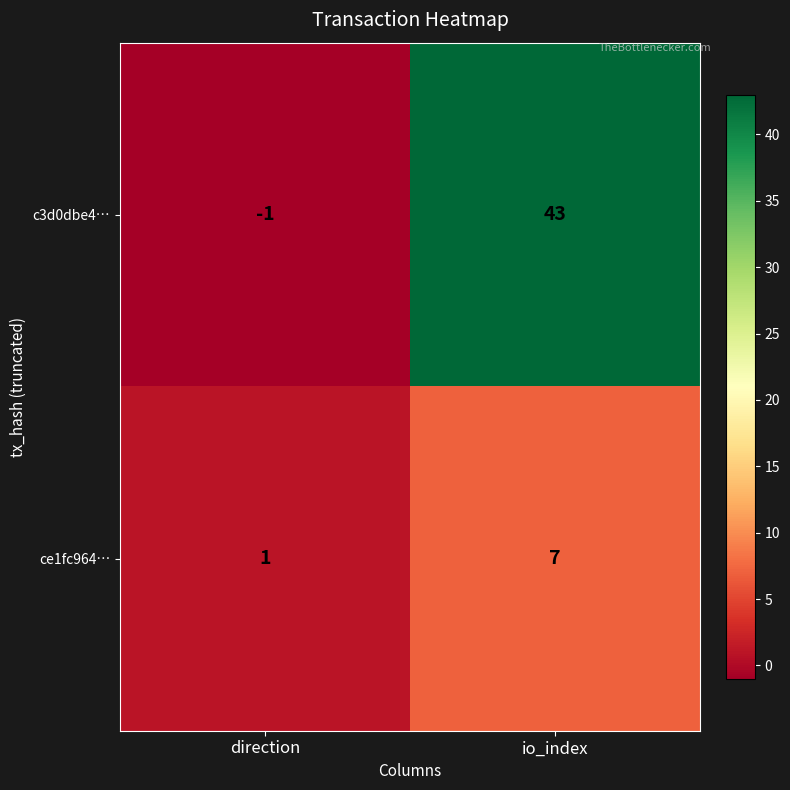

Reading left to right, transcribe all the data shown in this chart.

c3d0dbe4…: -1	43
ce1fc964…: 1	7